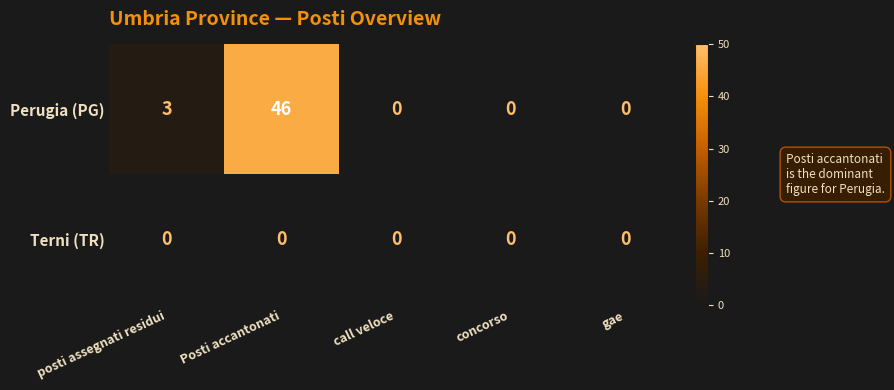

How many data points in Perugia (PG) are above 0?

2